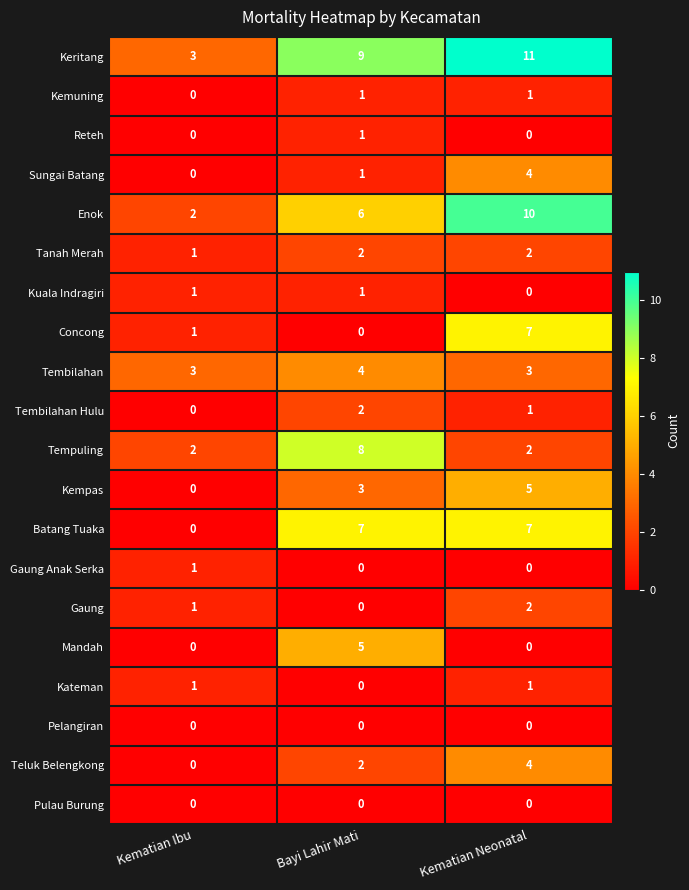

Which category has the highest value across all series?

Kematian Neonatal